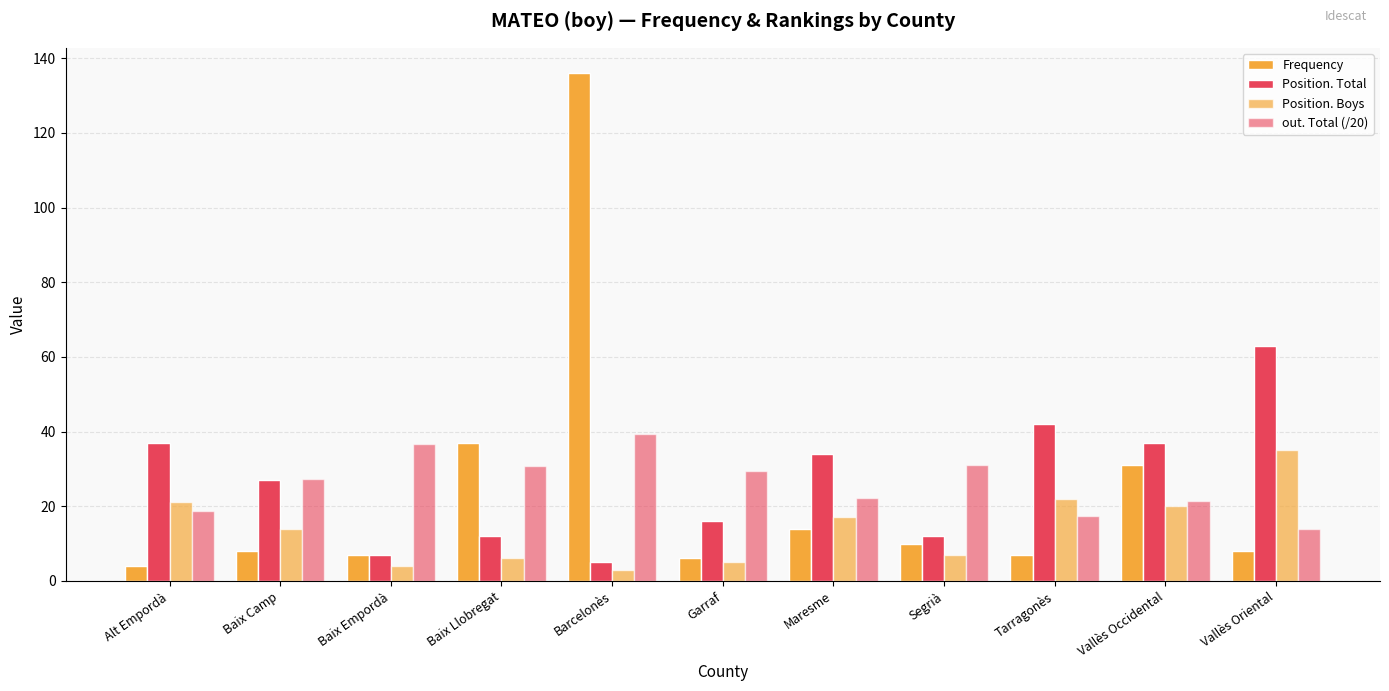

What is the maximum value shown in the chart?

136.0